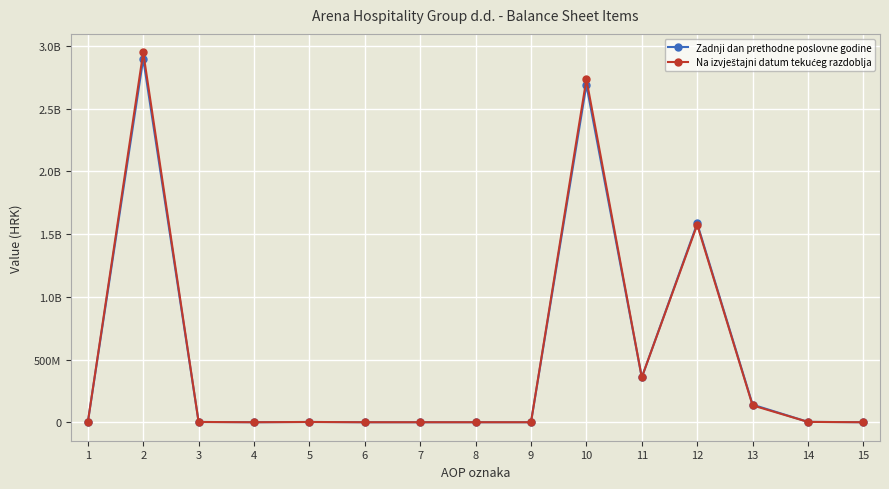

Is this an area chart (filled region under the line)?

No